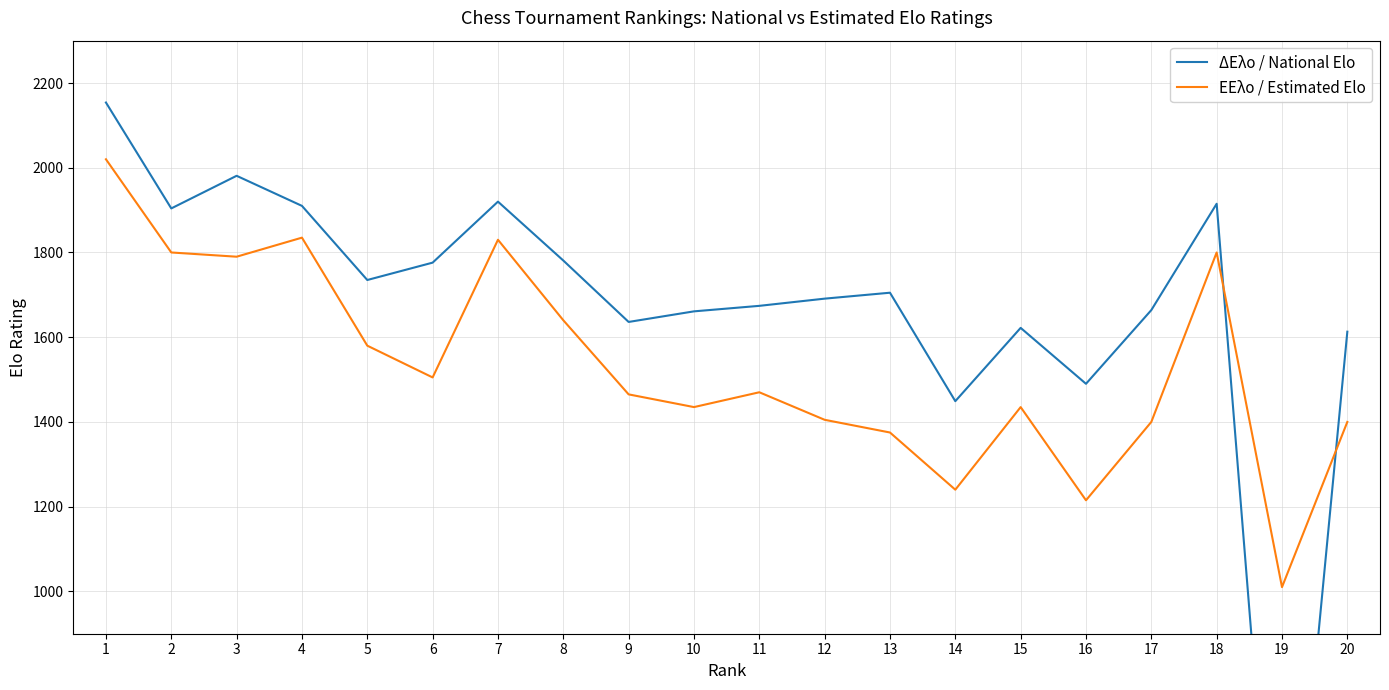

At which category is the sum across all series the highest?

1